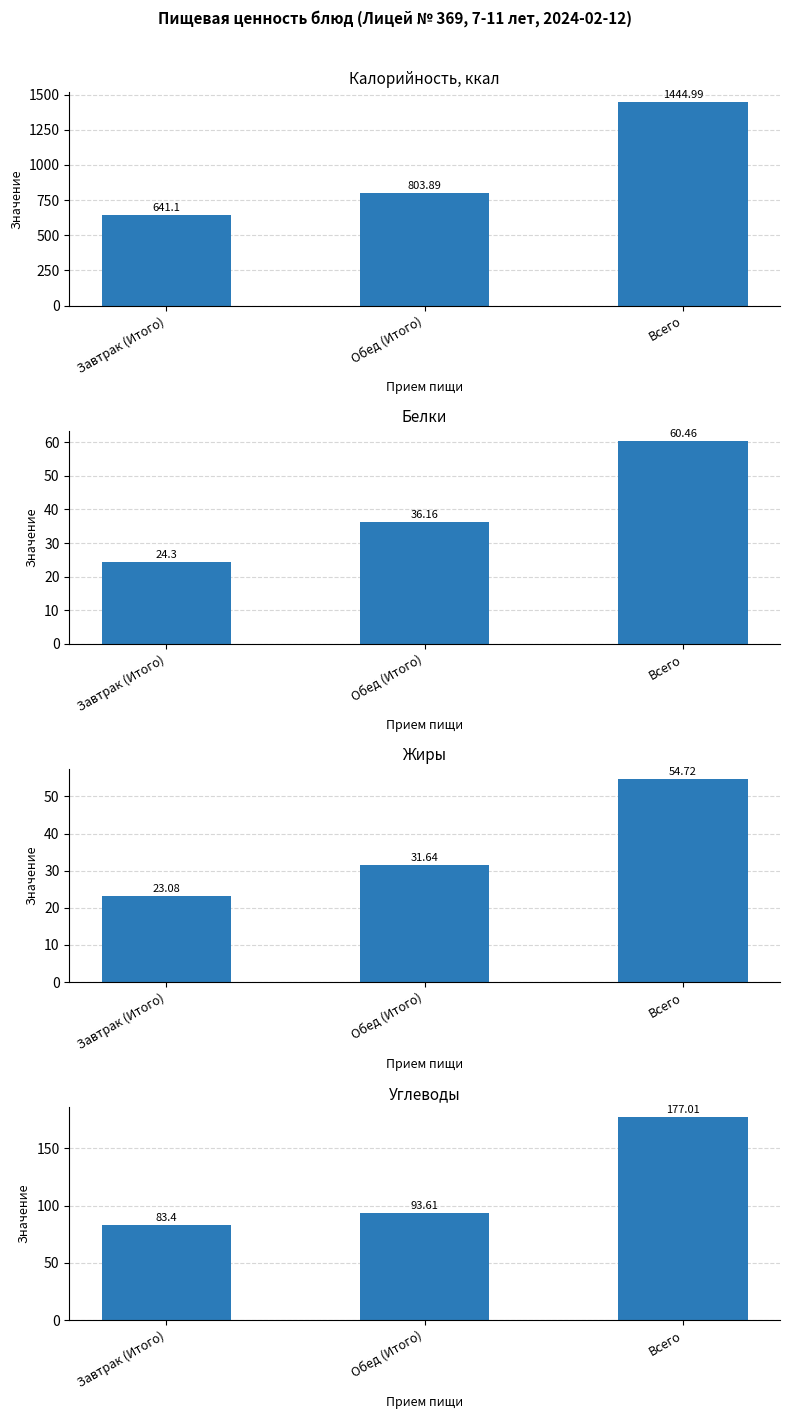

Reading left to right, what are all the values shown in this chart?

Калорийность, ккал: Завтрак (Итого)=641.1	Обед (Итого)=803.9	Всего=1445.0
Белки: Завтрак (Итого)=24.3	Обед (Итого)=36.2	Всего=60.5
Жиры: Завтрак (Итого)=23.1	Обед (Итого)=31.6	Всего=54.7
Углеводы: Завтрак (Итого)=83.4	Обед (Итого)=93.6	Всего=177.0